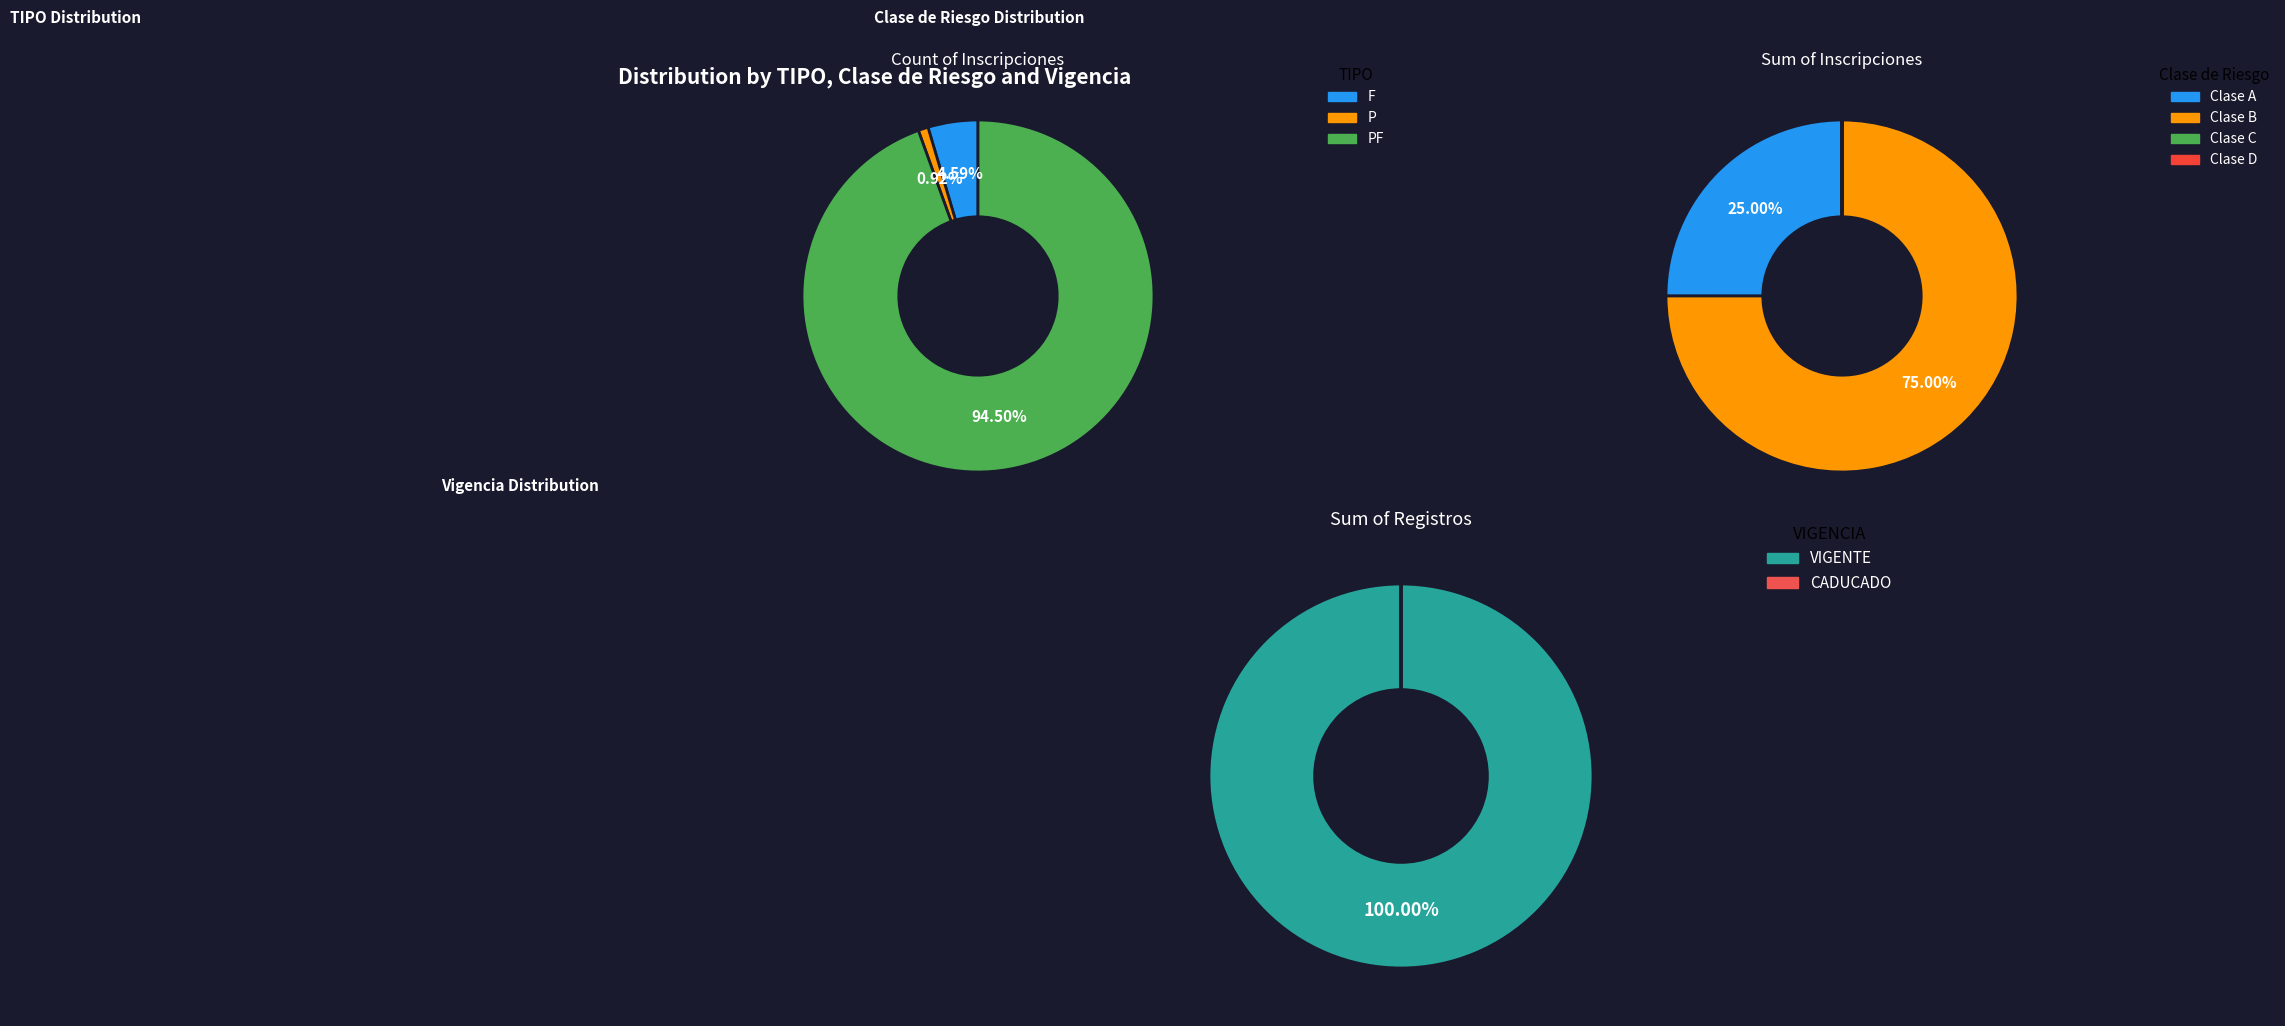

To the nearest percent, what is the difference between the largest and smallest slice percentages?

94%